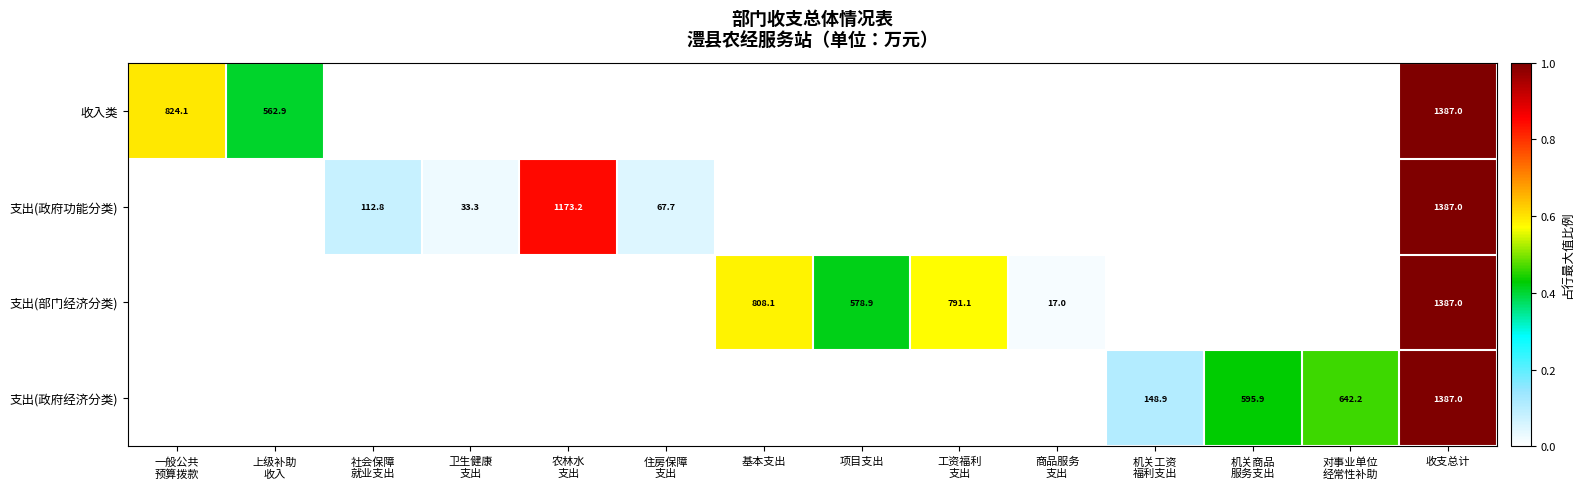

True or false: 支出(部门经济分类) has a value of 808.1 at 基本支出.

True